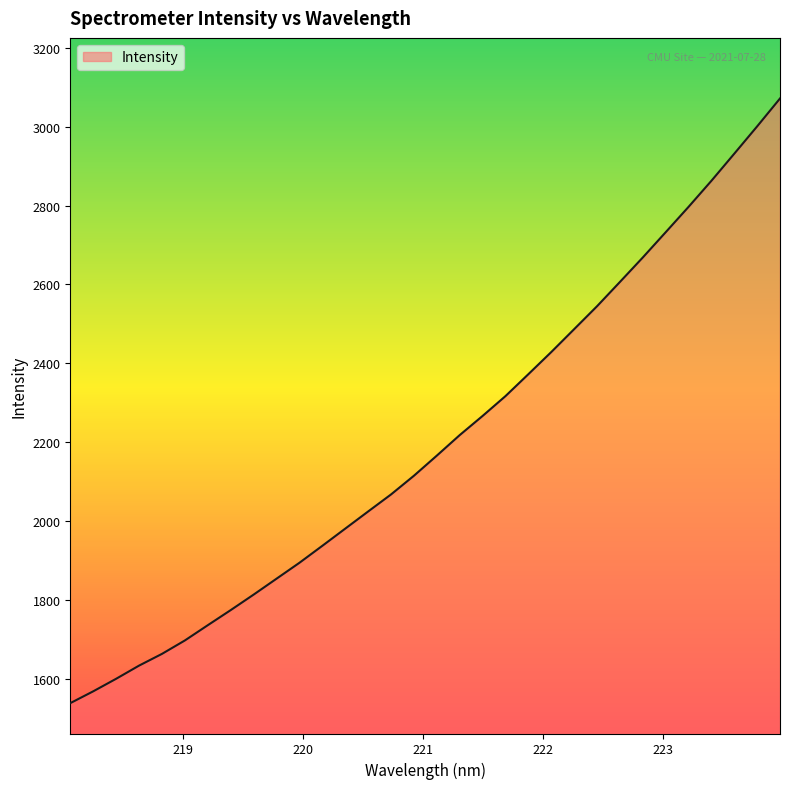

What is the maximum value shown in the chart?

3071.5